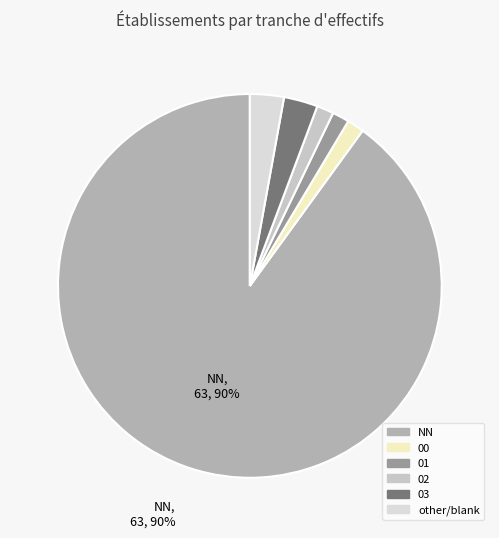

The NN slice represents 90% of the pie. True or false?

True